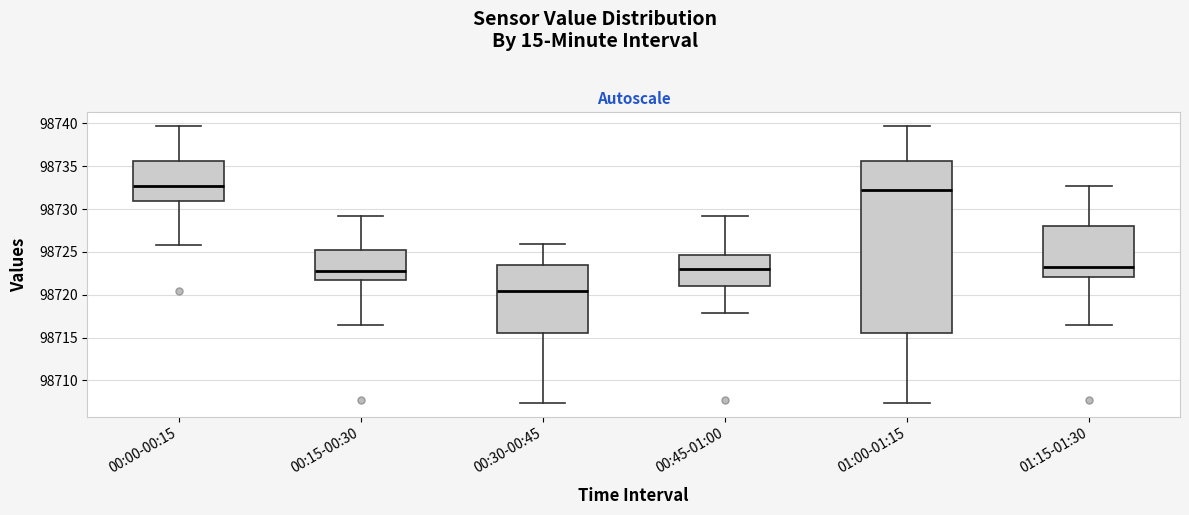

Reading left to right, transcribe this box plot: for each box, give where its median line is, the range the box spans, and where its two whiskers end, as read against the y-axis. The values are not printed on the chart, so give them approximately, as read against the axis.

00:00-00:15: median 98732.5, box 98731.0 to 98735.5, whiskers 98726.0 to 98739.5
00:15-00:30: median 98723.0, box 98721.5 to 98725.5, whiskers 98716.5 to 98729.0
00:30-00:45: median 98720.5, box 98715.5 to 98723.5, whiskers 98707.5 to 98726.0
00:45-01:00: median 98723.0, box 98721.0 to 98724.5, whiskers 98718.0 to 98729.0
01:00-01:15: median 98732.5, box 98715.5 to 98735.5, whiskers 98707.5 to 98739.5
01:15-01:30: median 98723.0, box 98722.0 to 98728.0, whiskers 98716.5 to 98732.5